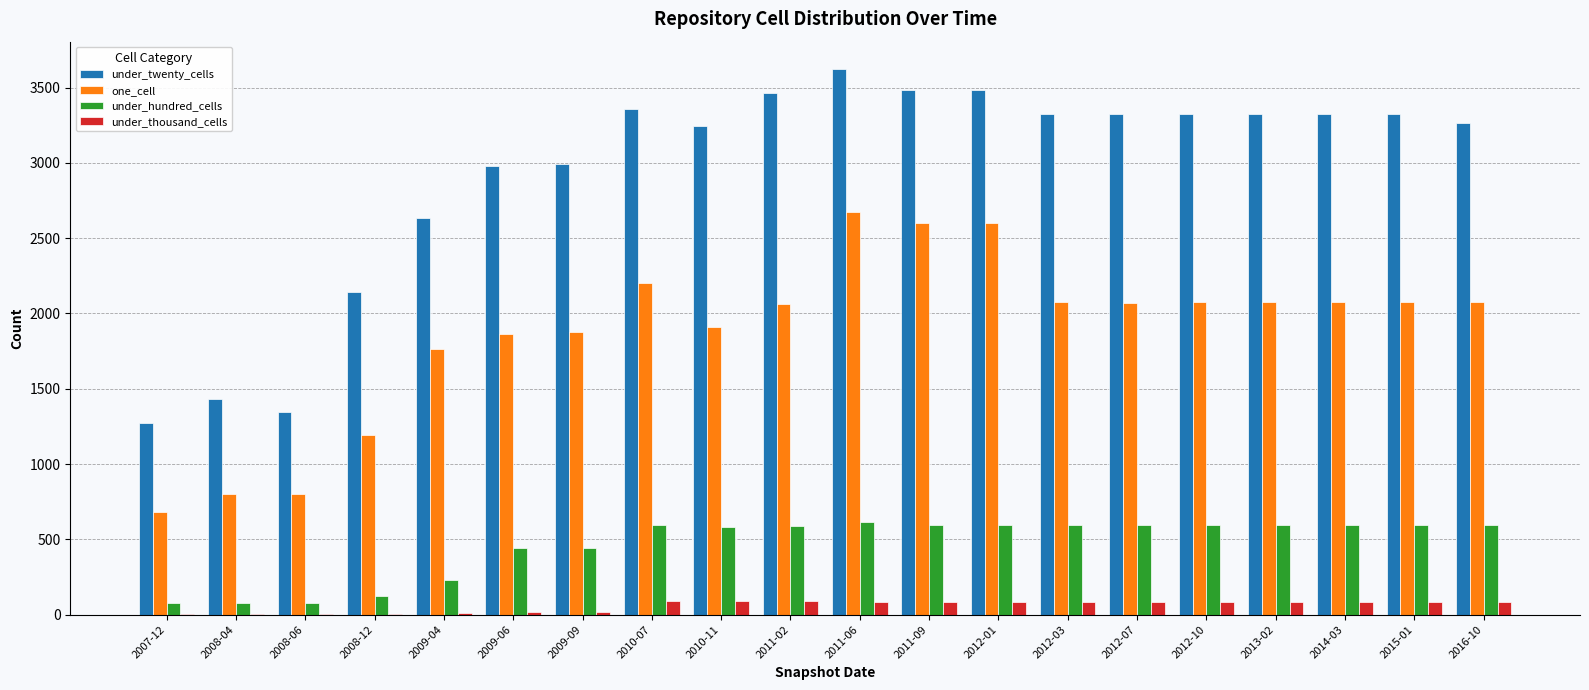

Between 2007-12 and 2011-09, which series saw the biggest shift?

under_twenty_cells